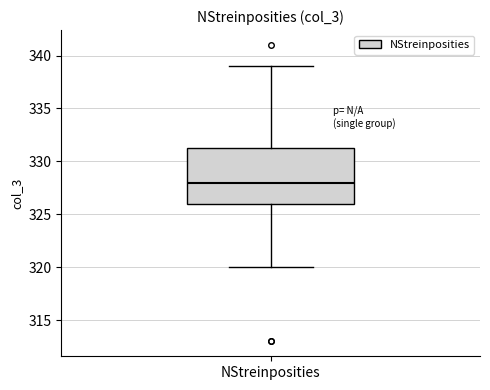

Read this box plot against the y-axis: the position of the median line, the range covered by the box, and the ends of both whiskers. The values are not printed on the chart, so give them approximately, as read against the axis.

median 328.0, box 326.0 to 331.5, whiskers 320.0 to 339.0